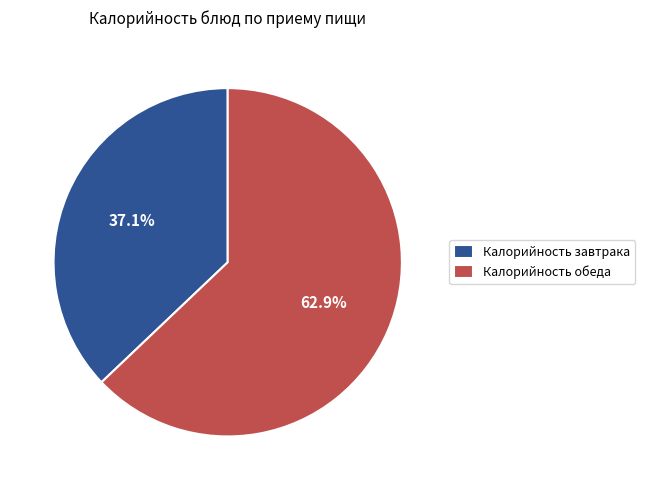

How many segments does this pie chart have?

2